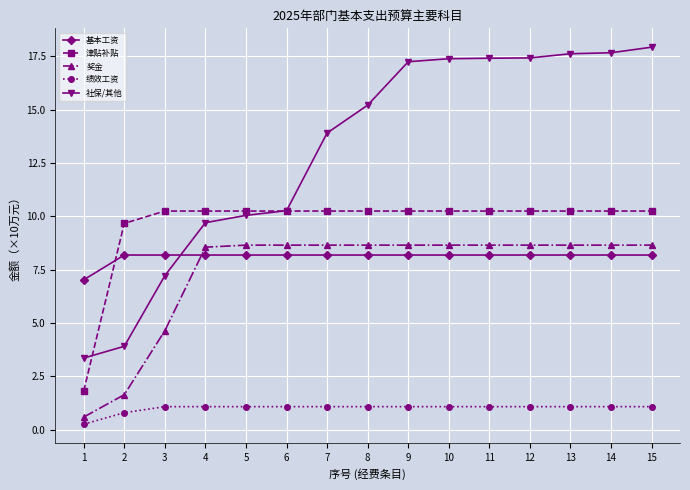

Is it true that 基本工资 equals 3.2 at 10?

False